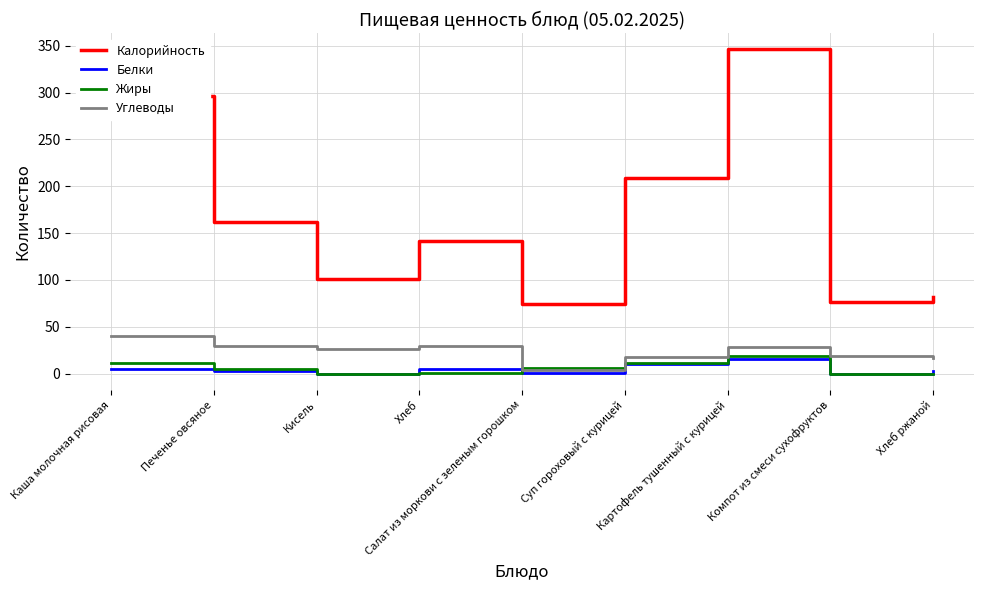

Where does the Белки series first go above 3?

Каша молочная рисовая